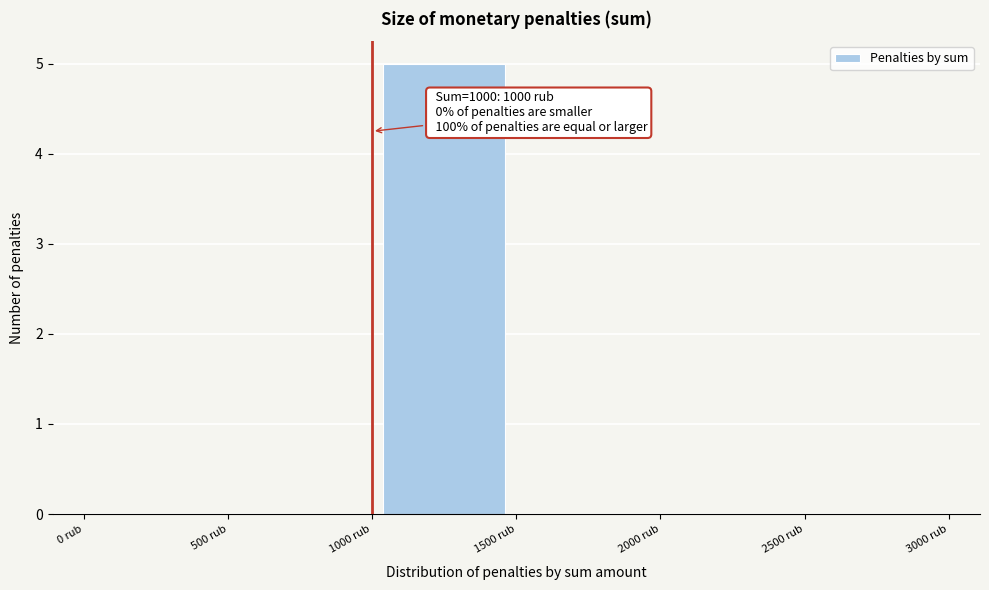

Over which range of the x-axis is the bar tallest?

1000 to 1500